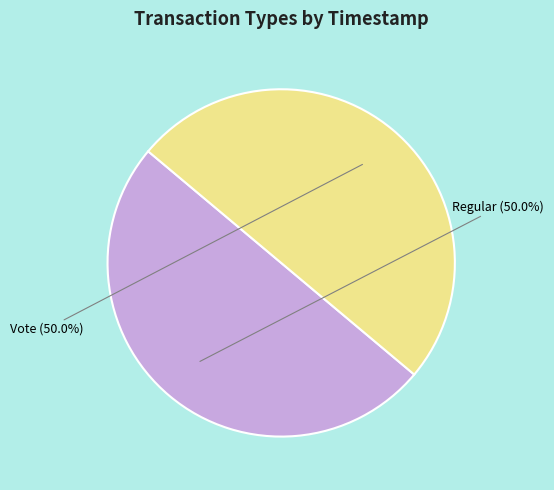

What percentage is the Regular slice, to the nearest percent?

50%